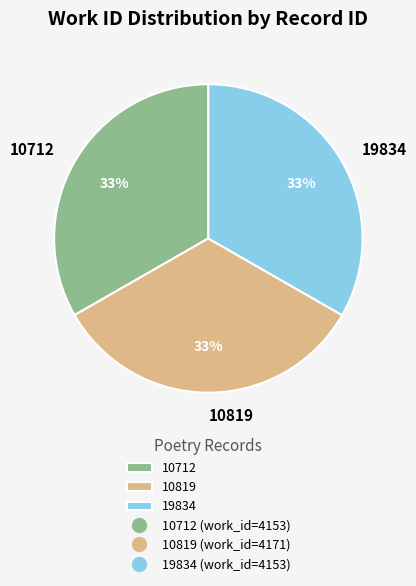

Is it true that 19834 is 33% of the pie?

True